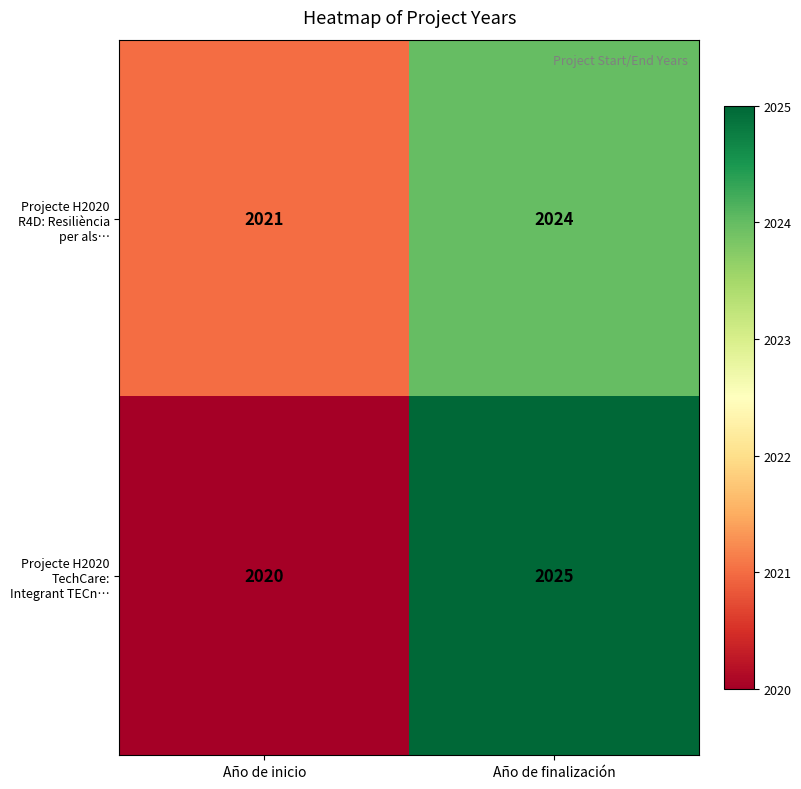

What is the minimum value shown in the chart?

2020